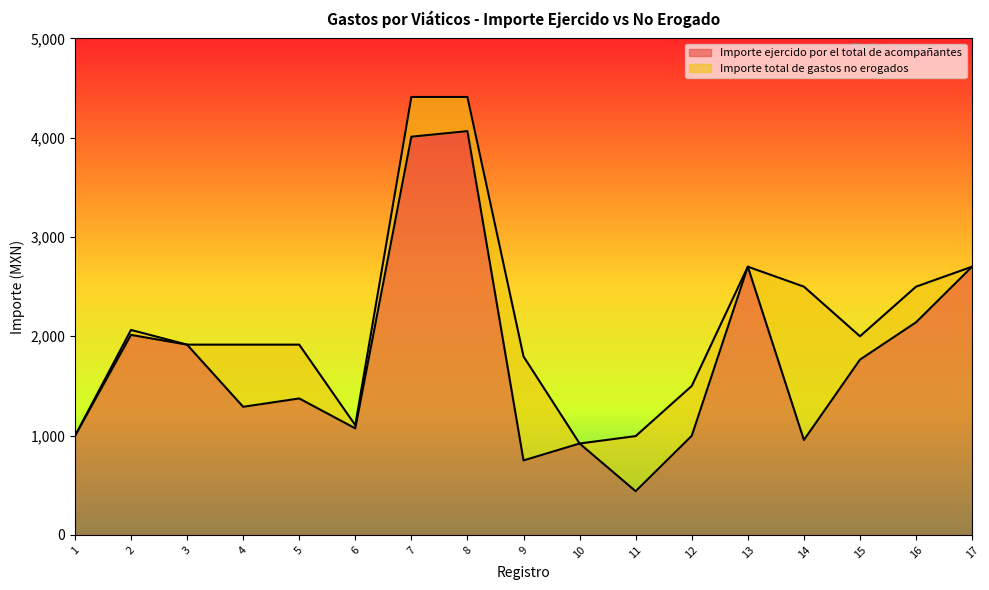

What is the total value across all series at 17?

2701.4